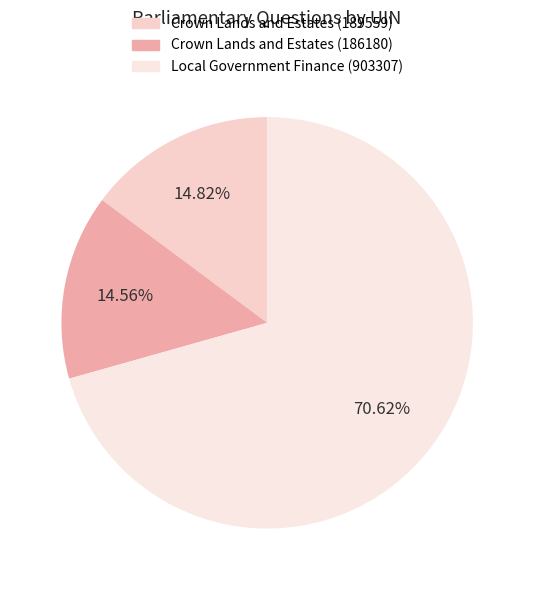

To the nearest percent, what is the combined percentage of Local Government Finance (903307) and Crown Lands and Estates (186180)?

85%